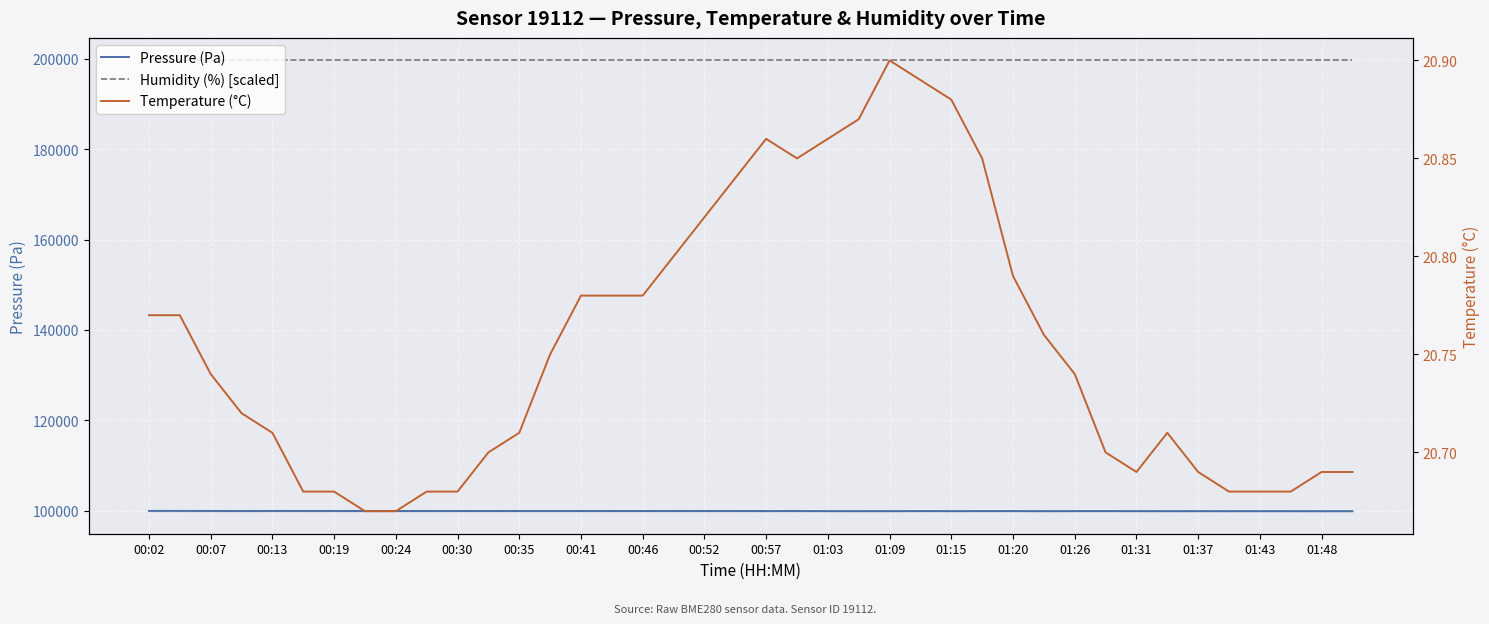

What is the approximate value of Humidity (%) [scaled] at 21?

199658.0